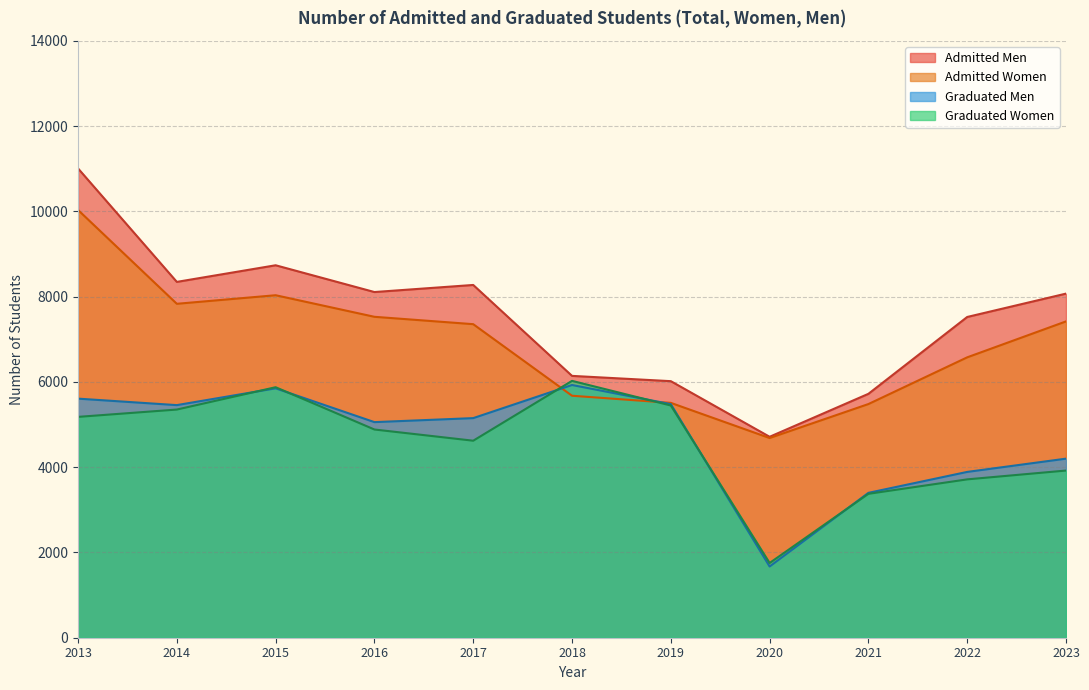

What is the smallest value displayed?

1671